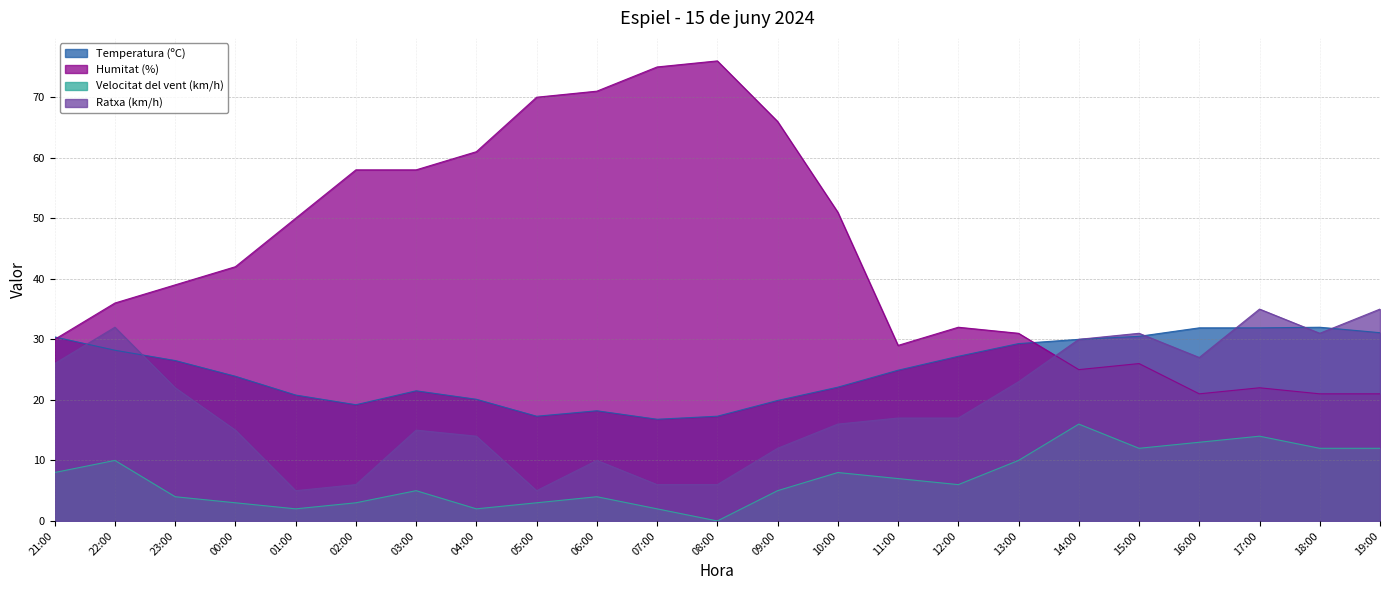

List the series in order of their overall mean, highest first.

Humitat (%), Temperatura (ºC), Ratxa (km/h), Velocitat del vent (km/h)